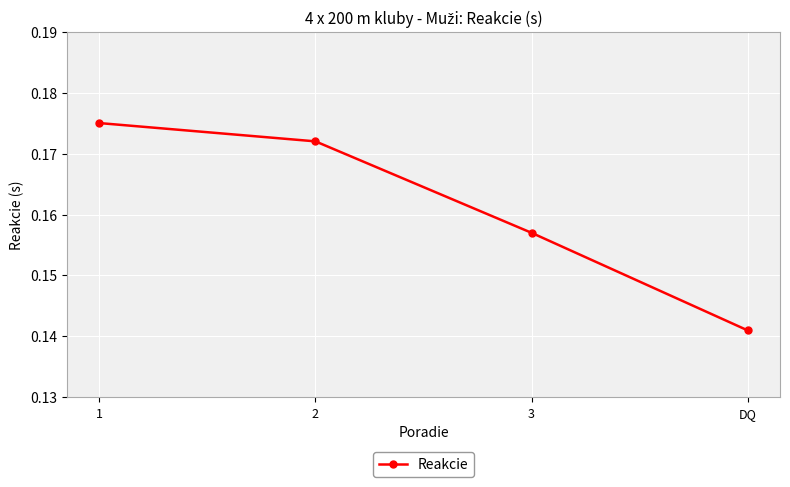

At which category does the chart reach its peak across all series?

1